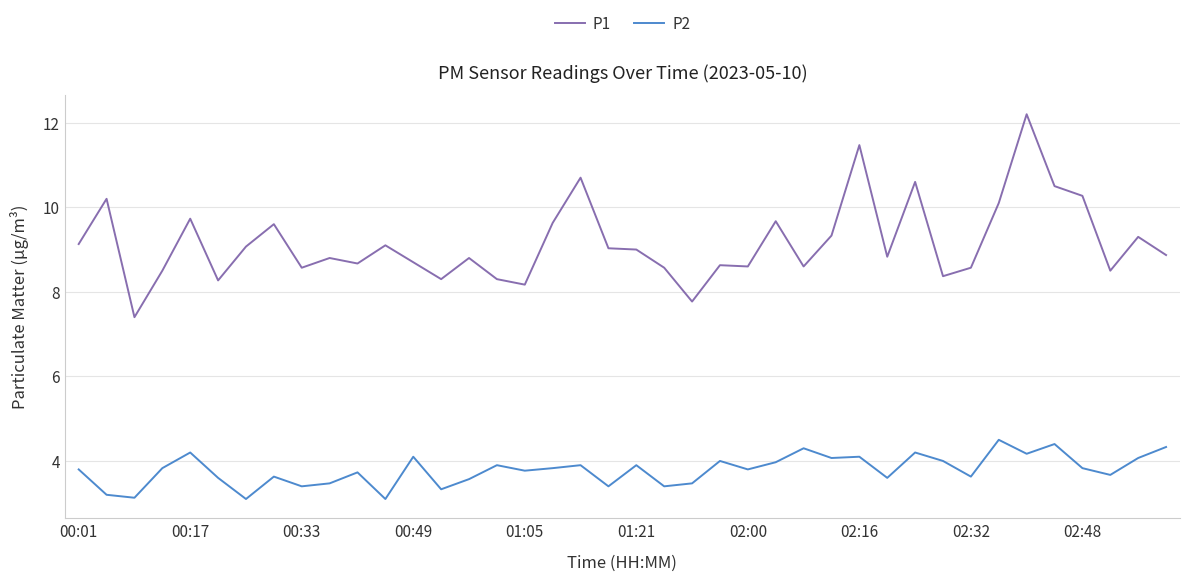

True or false: P1 has more than 0 points higher than both neighbors.

True